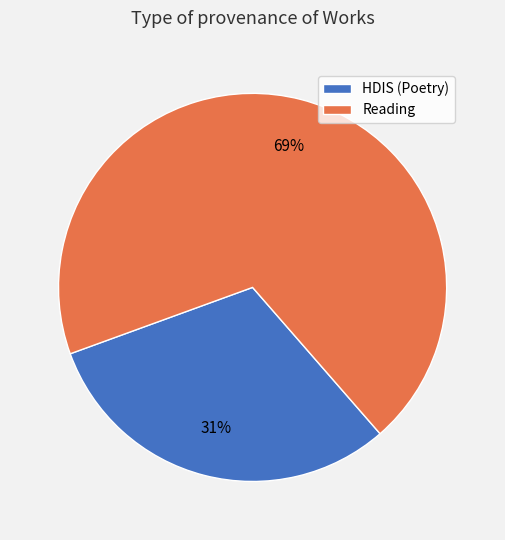

Is there a majority slice in this chart?

Yes